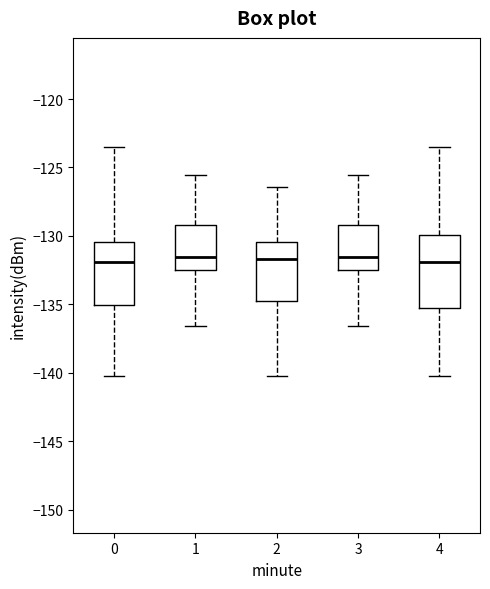

Where is the lower edge of the box at x = 0 on the y-axis? The values are not printed on the chart, so give them approximately, as read against the axis.

-135.0